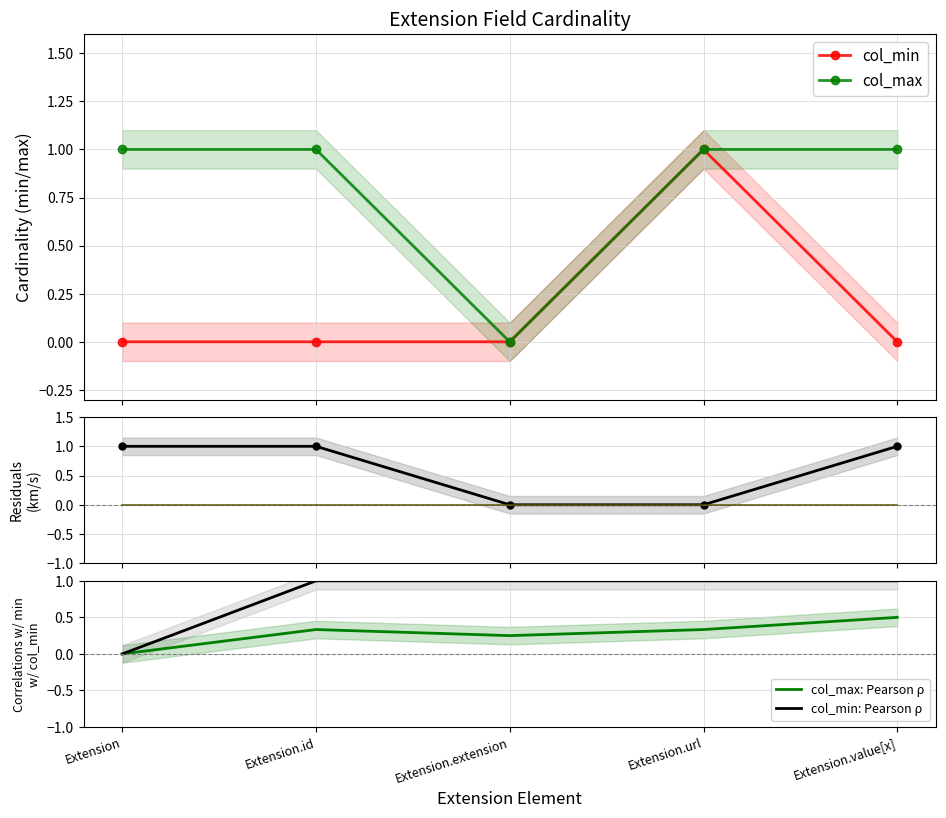

Is this an area chart (filled region under the line)?

No